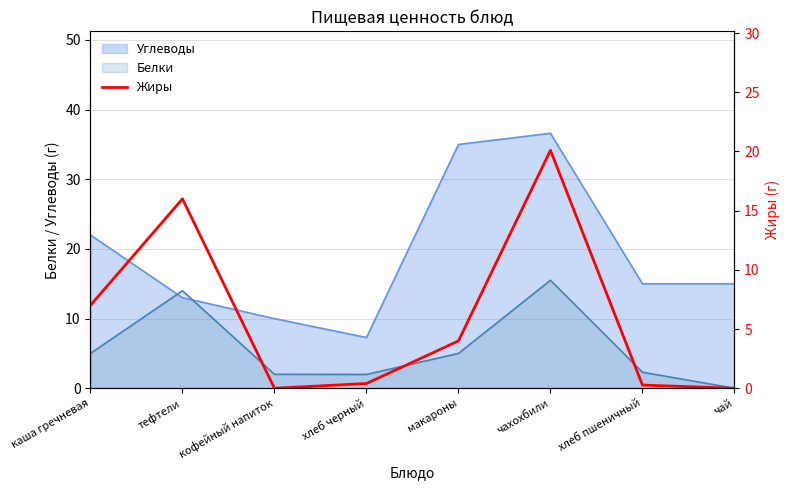

Is the value of Углеводы at макароны greater than the value of Белки at чай?

Yes